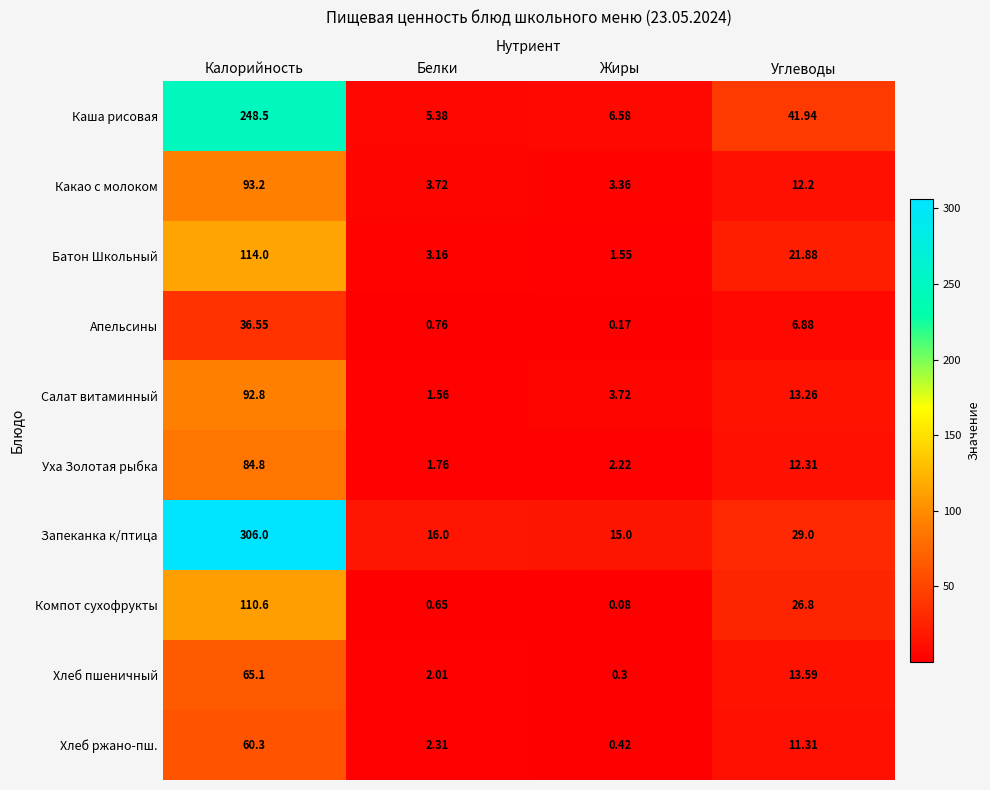

Which category has the lowest value in the Батон Школьный series?

Жиры